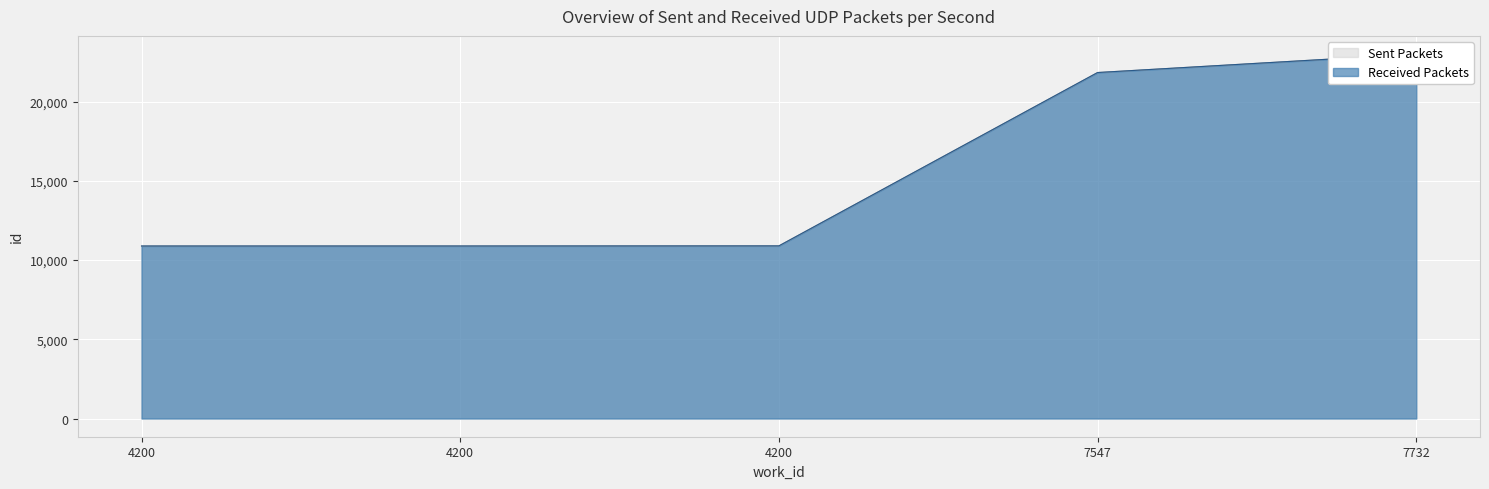

True or false: Received Packets and Sent Packets cross at least once.

False